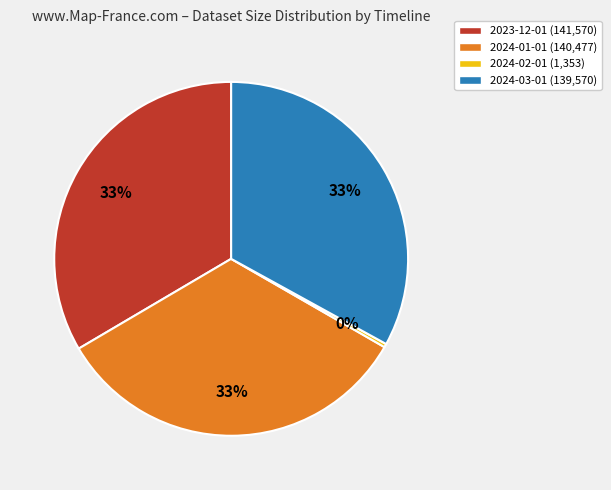

The 2024-03-01 slice represents 33% of the pie. True or false?

True